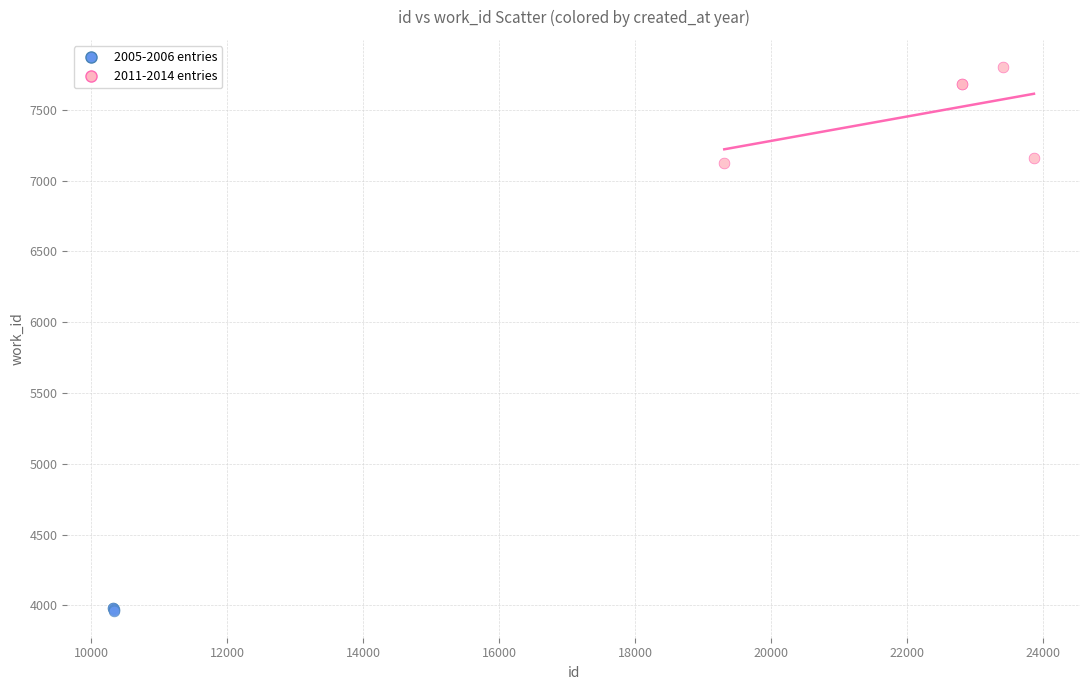

Which series reaches the maximum Y coordinate?

2011-2014 entries